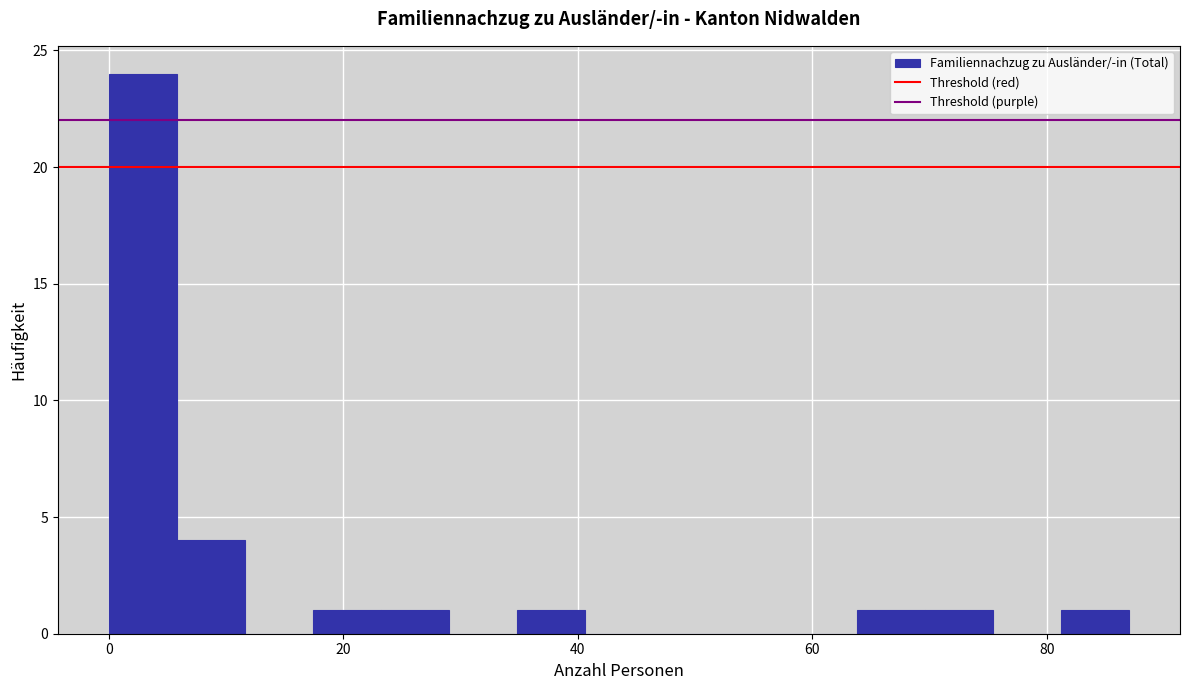

Read against the x-axis, roughly where is the centre of the tallest bar?

2